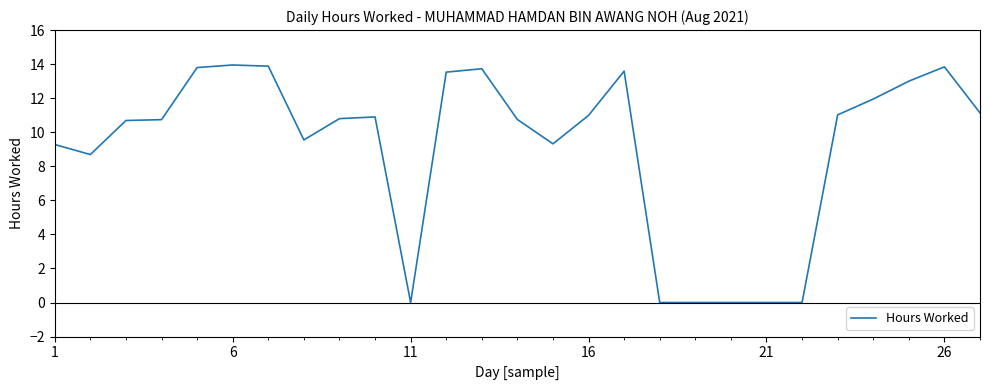

Is this an area chart (filled region under the line)?

No